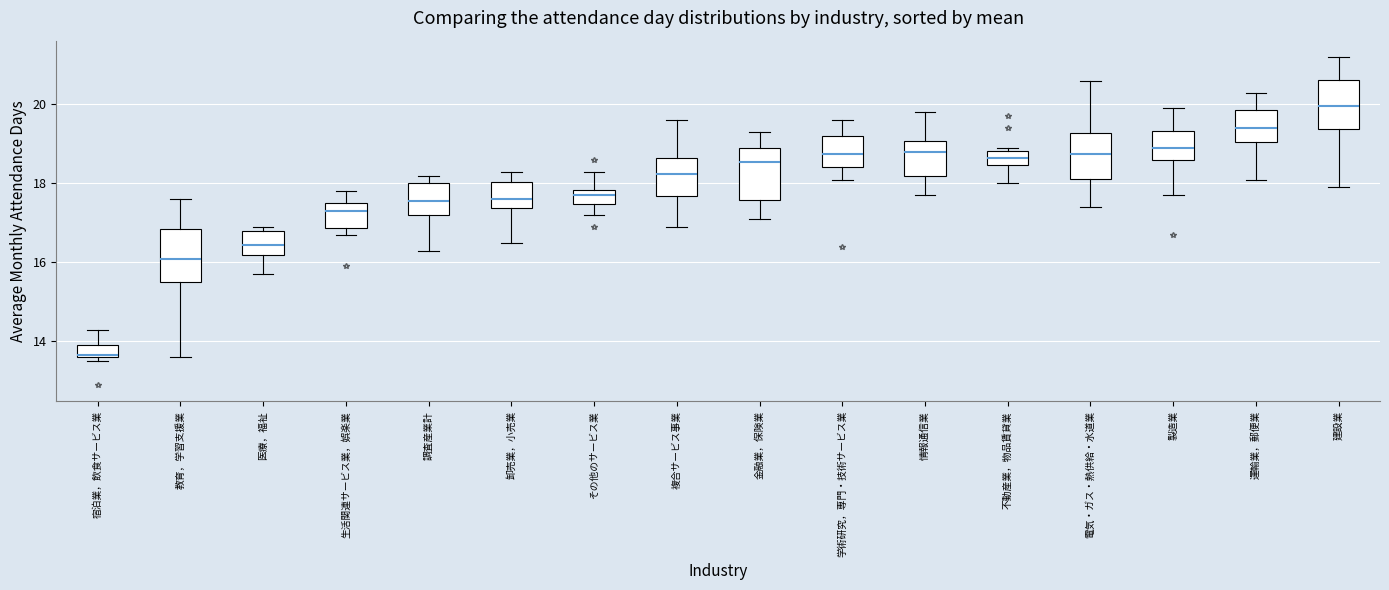

Reading left to right, read every box against the y-axis: the position of its median line, the range the box covers, and the ends of its whiskers. The values are not printed on the chart, so give them approximately, as read against the axis.

宿泊業，飲食サービス業: median 13.6, box 13.6 to 14.0, whiskers 13.6 (just below the box's lower edge) to 14.4
教育，学習支援業: median 16.2, box 15.6 to 16.8, whiskers 13.6 to 17.6
医療，福祉: median 16.4, box 16.2 to 16.8, whiskers 15.8 to 17.0
生活関連サービス業，娯楽業: median 17.4, box 16.8 to 17.6, whiskers 16.8 (just below the box's lower edge) to 17.8
調査産業計: median 17.6, box 17.2 to 18.0, whiskers 16.4 to 18.2
卸売業，小売業: median 17.6, box 17.4 to 18.0, whiskers 16.6 to 18.4
その他のサービス業: median 17.8 (inside the box), box 17.4 to 17.8, whiskers 17.2 to 18.4
複合サービス事業: median 18.2, box 17.6 to 18.6, whiskers 17.0 to 19.6
金融業，保険業: median 18.6, box 17.6 to 19.0, whiskers 17.2 to 19.4
学術研究，専門・技術サービス業: median 18.8, box 18.4 to 19.2, whiskers 18.2 to 19.6
情報通信業: median 18.8, box 18.2 to 19.0, whiskers 17.8 to 19.8
不動産業，物品賃貸業: median 18.6, box 18.4 to 18.8, whiskers 18.0 to 19.0
電気・ガス・熱供給・水道業: median 18.8, box 18.2 to 19.2, whiskers 17.4 to 20.6
製造業: median 19.0, box 18.6 to 19.4, whiskers 17.8 to 20.0
運輸業，郵便業: median 19.4, box 19.0 to 19.8, whiskers 18.2 to 20.4
建設業: median 20.0, box 19.4 to 20.6, whiskers 18.0 to 21.2